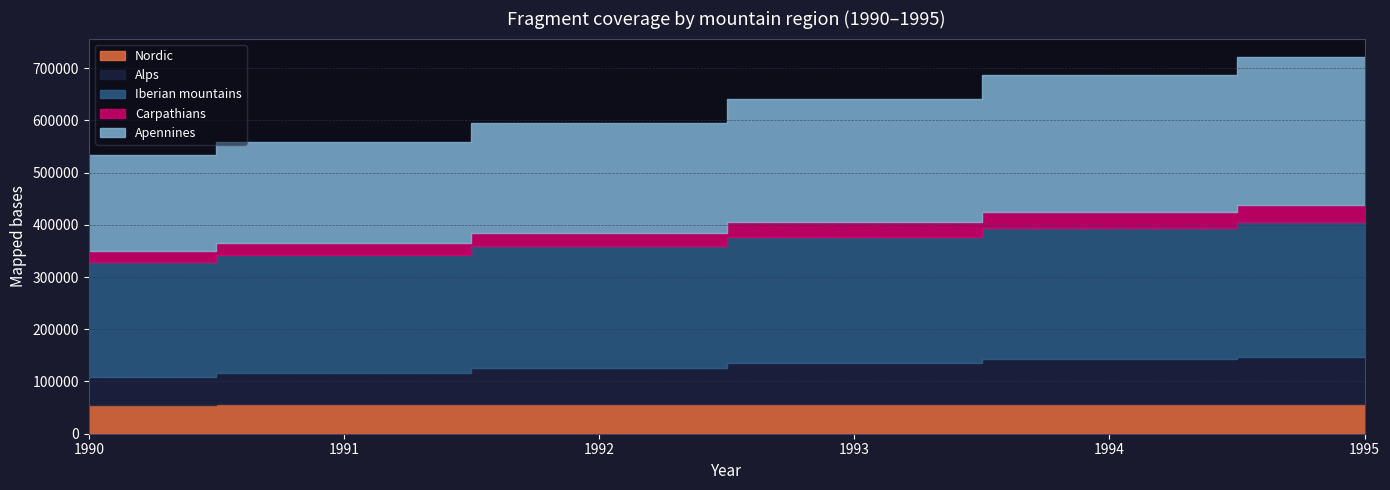

What is the value of the Carpathians point at the 4th from the left?

27783